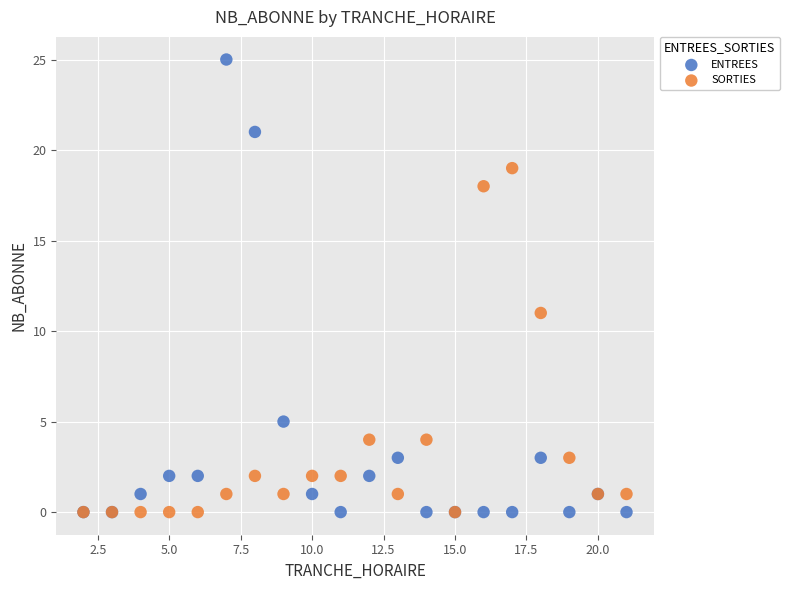

Which series contains the highest Y value?

ENTREES